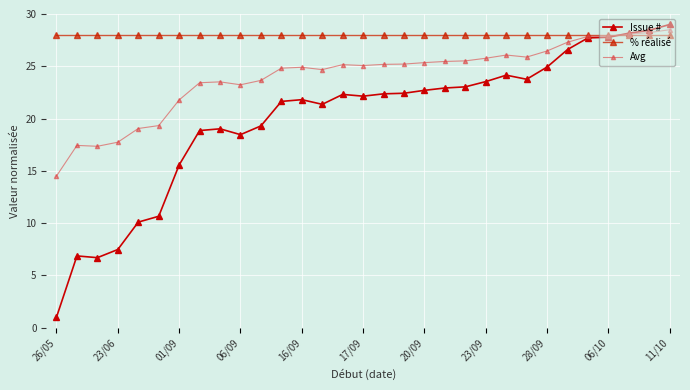

Where do Avg and Issue # first cross each other?

27 and 28